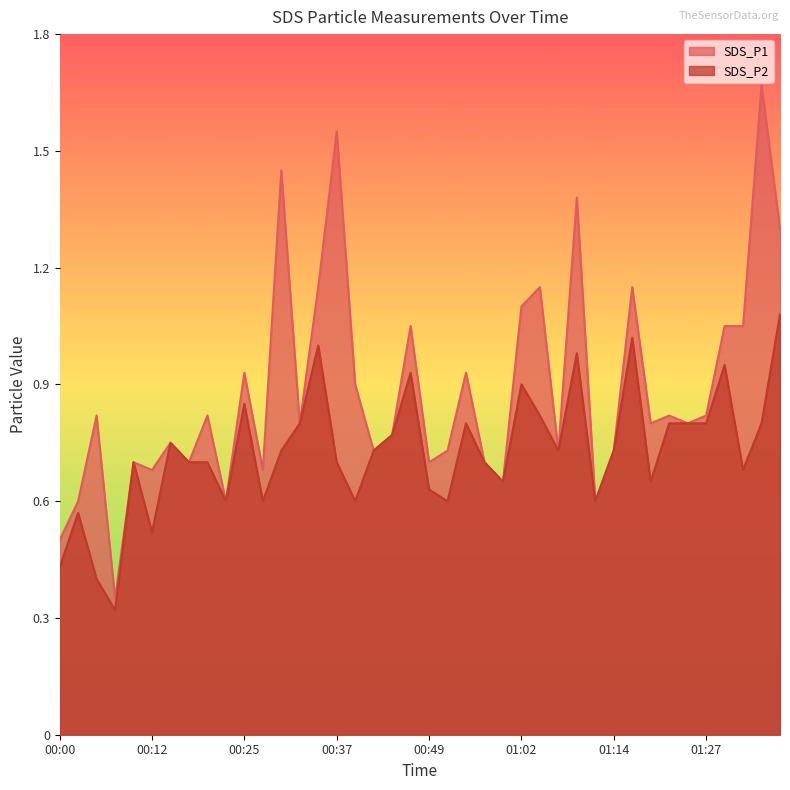

Reading left to right, what are all the values shown in this chart?

SDS_P1: 0.5	0.6	0.8	0.3	0.7	0.7	0.8	0.7	0.8	0.6	0.9	0.7	1.4	0.8	1.1	1.6	0.9	0.7	0.8	1.1	0.7	0.7	0.9	0.7	0.7	1.1	1.1	0.7	1.4	0.6	0.7	1.1	0.8	0.8	0.8	0.8	1.1	1.1	1.7	1.3
SDS_P2: 0.4	0.6	0.4	0.3	0.7	0.5	0.8	0.7	0.7	0.6	0.8	0.6	0.7	0.8	1.0	0.7	0.6	0.7	0.8	0.9	0.6	0.6	0.8	0.7	0.7	0.9	0.8	0.7	1.0	0.6	0.7	1.0	0.7	0.8	0.8	0.8	0.9	0.7	0.8	1.1